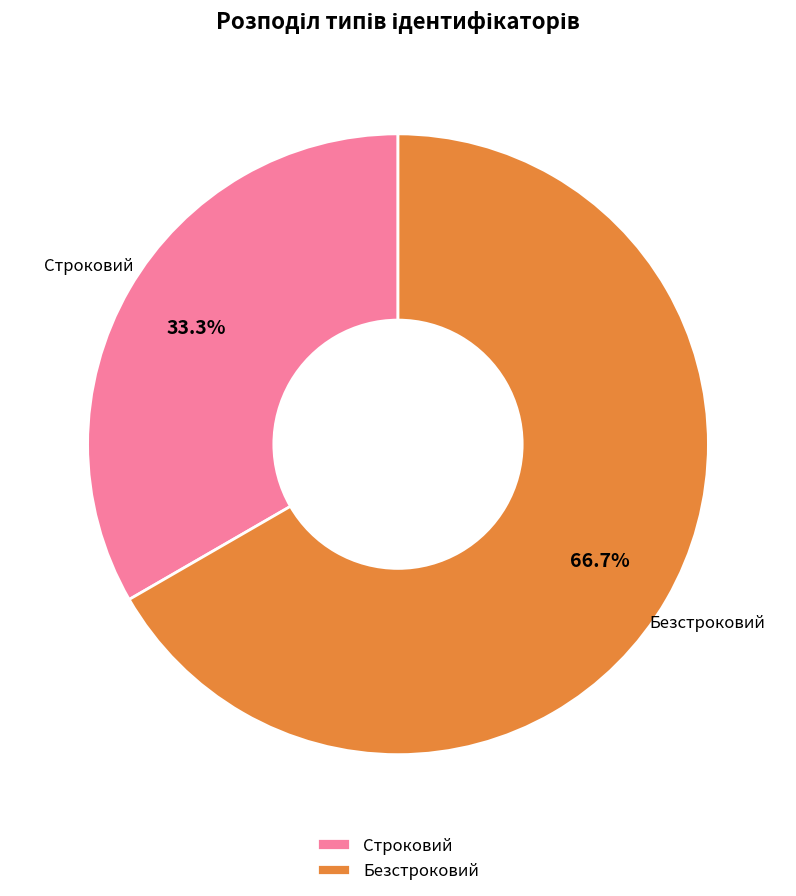

What percentage is the Безстроковий slice, to the nearest percent?

67%